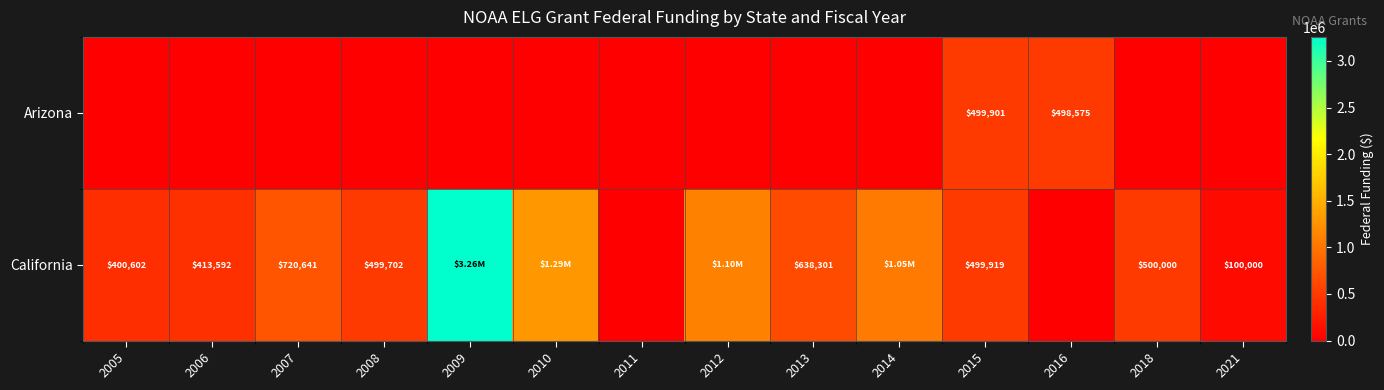

What value does the California series have at 2013, to the nearest 10?

638300